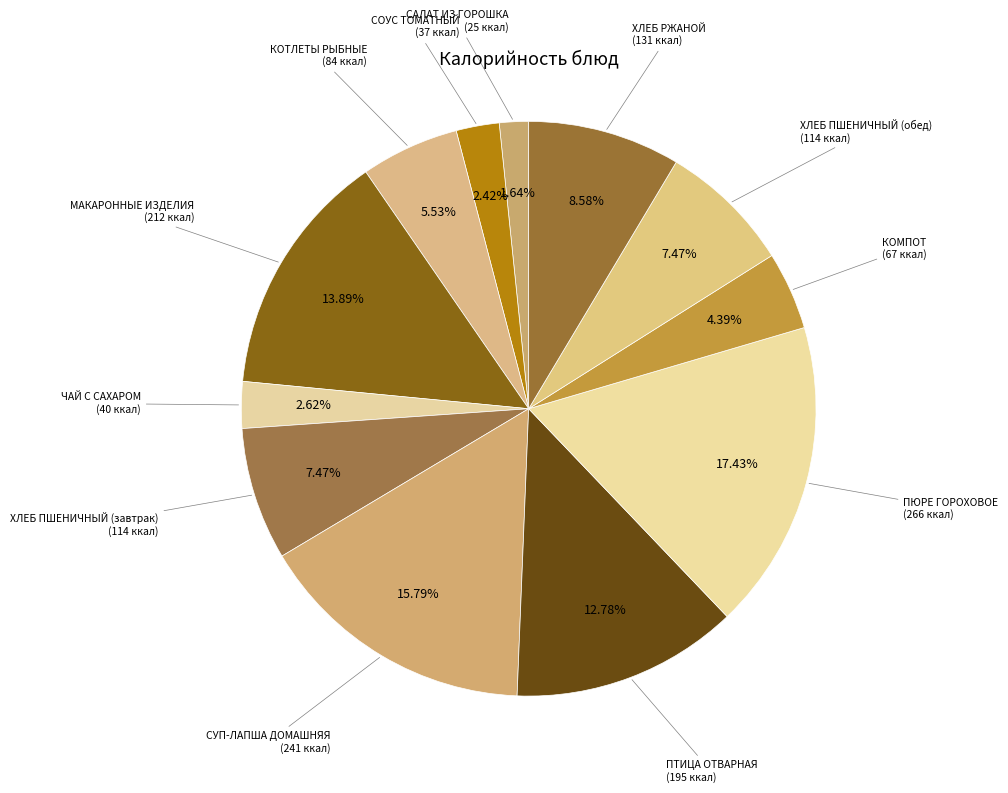

Which slice is the largest?

ПЮРЕ ГОРОХОВОЕ